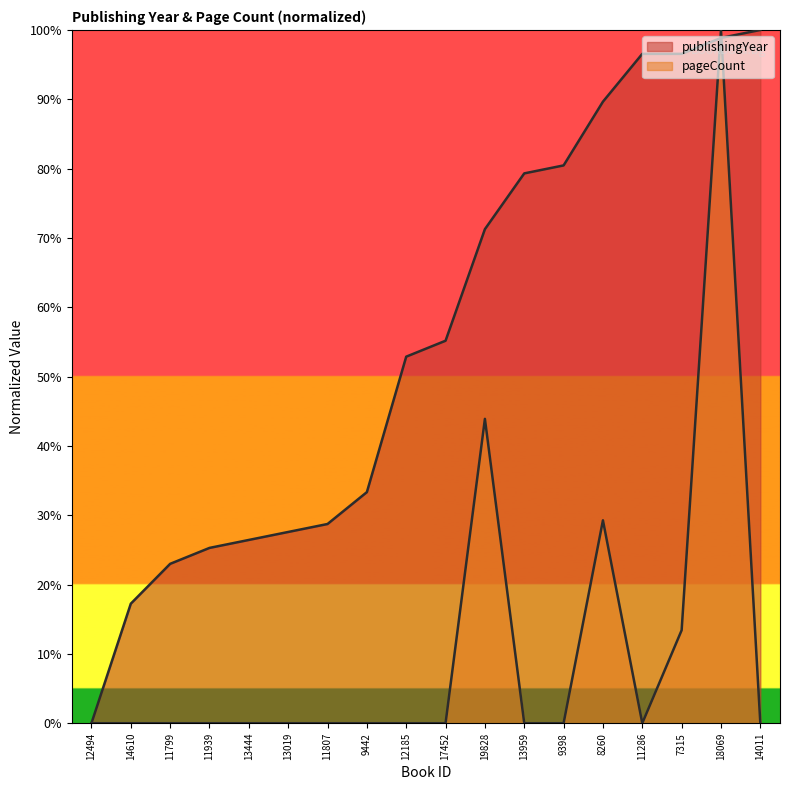

What is the difference between the highest and lowest values at 14011?

100.0